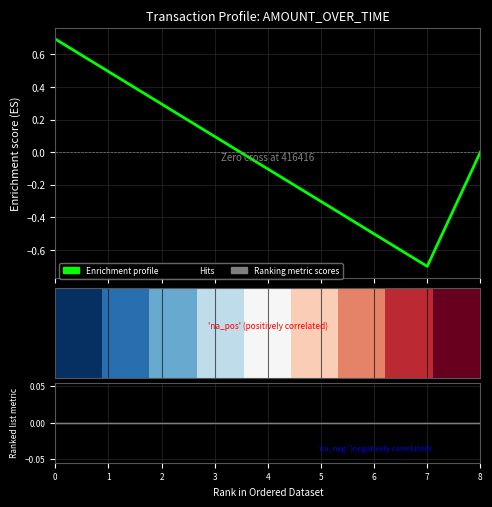

At how many categories does at least one series exceed 0?

4